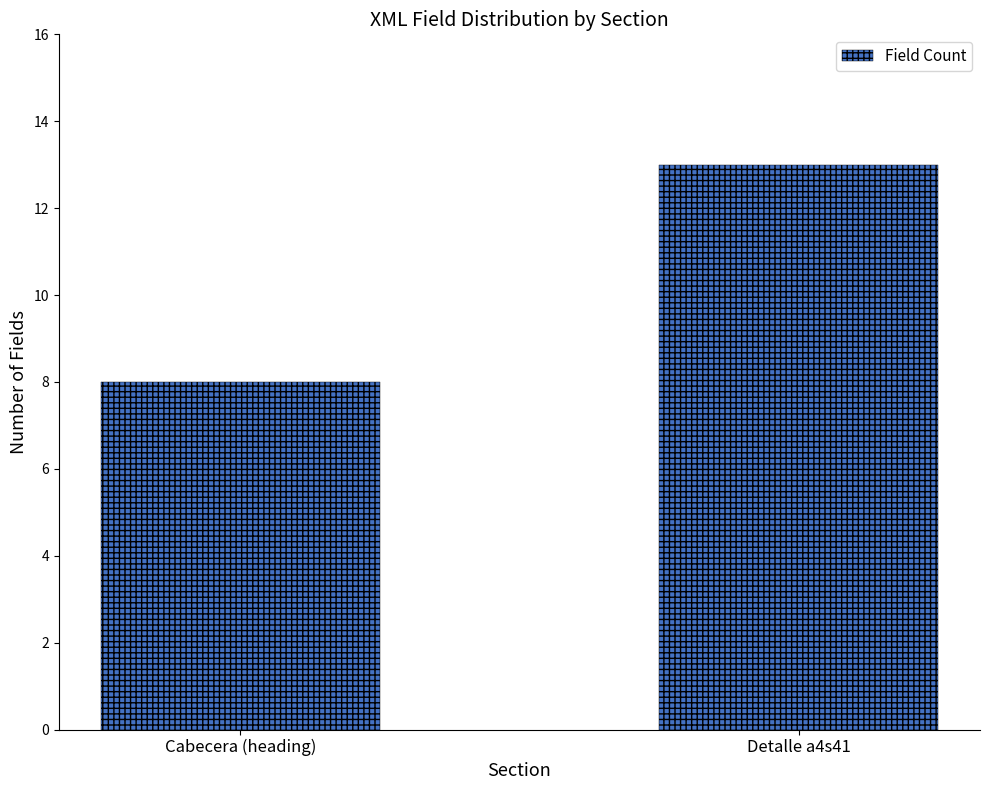

List the labels in order of value, largest first.

Detalle a4s41, Cabecera (heading)